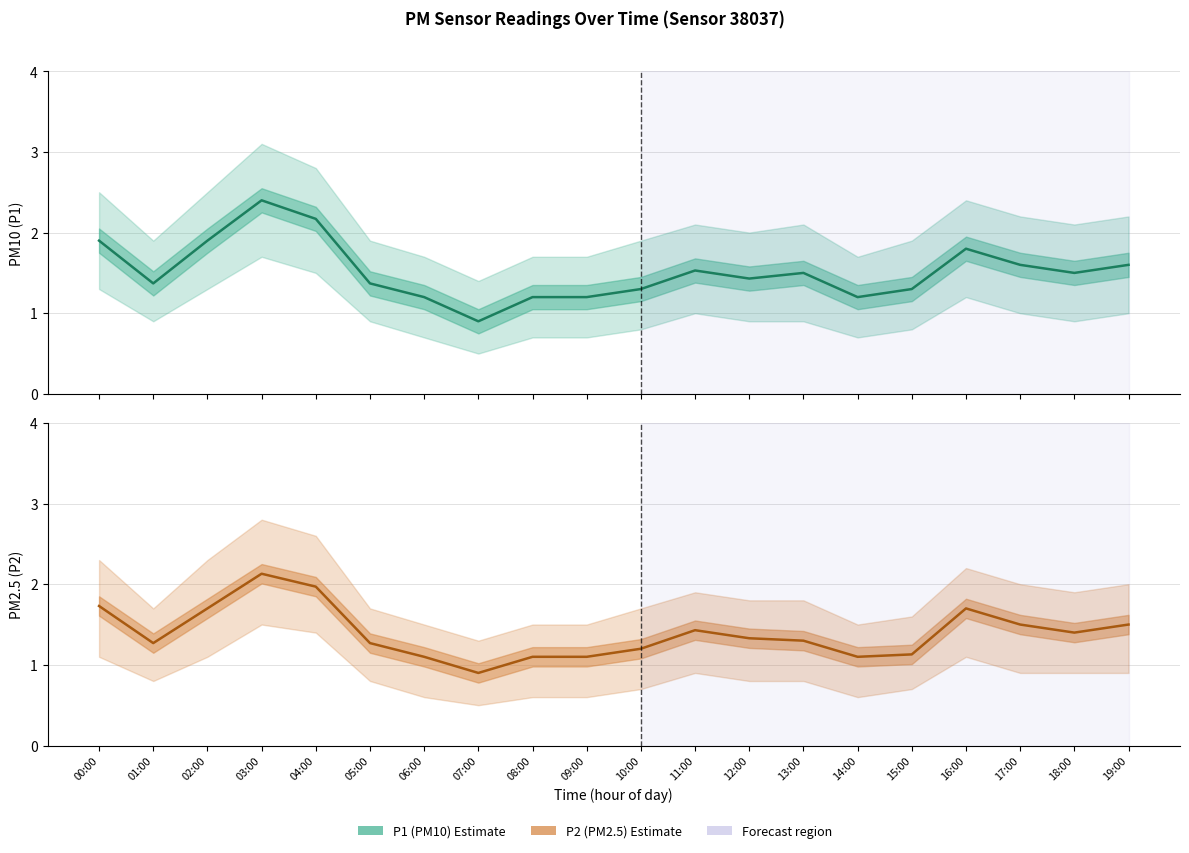

Is the value of P1 (PM10) Estimate at 10:00 greater than the value of P2 (PM2.5) Estimate at 11:00?

No